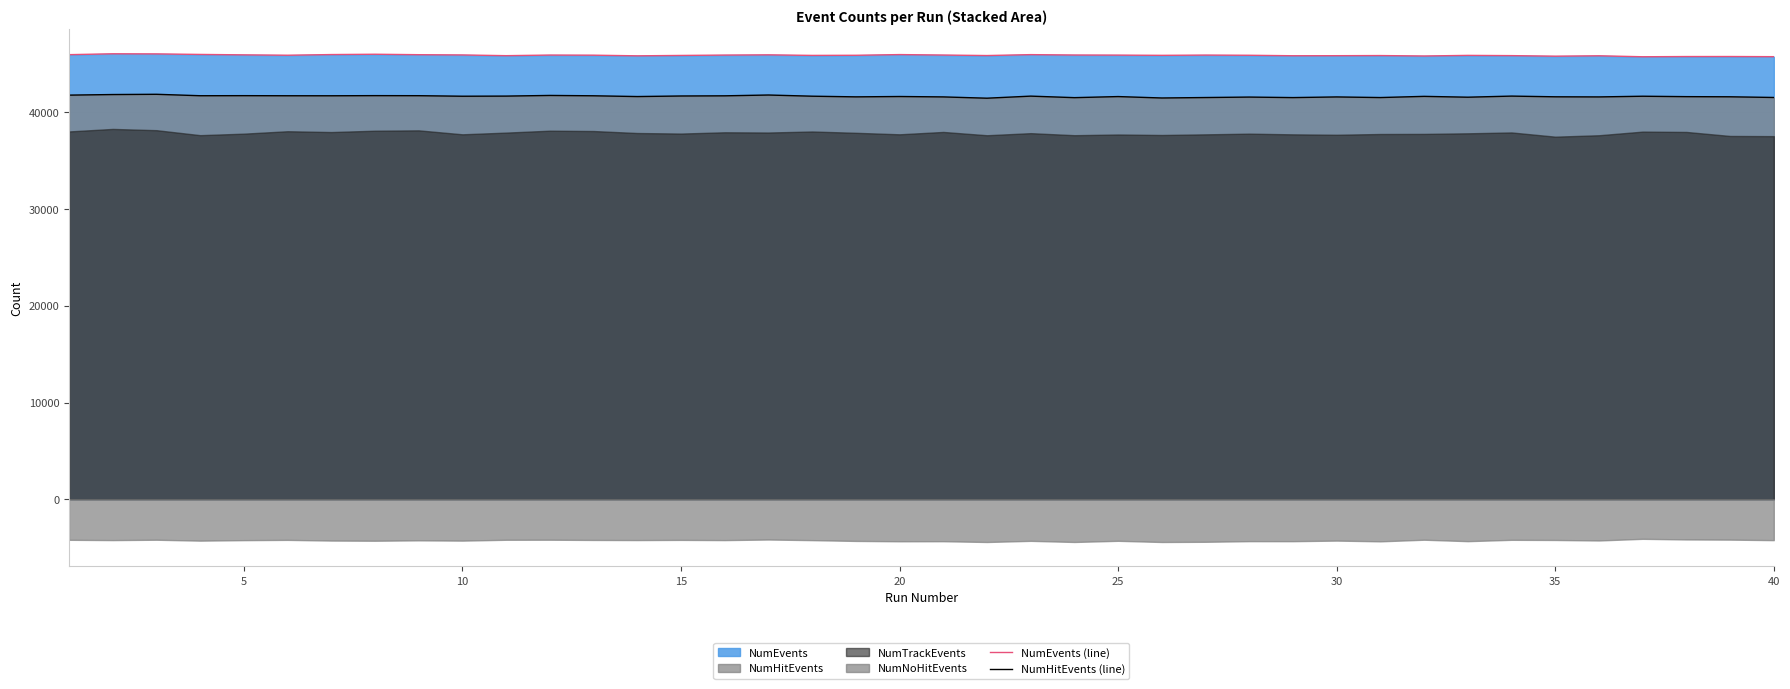

What is the difference between the maximum and minimum values in the NumHitEvents (line) series?

404